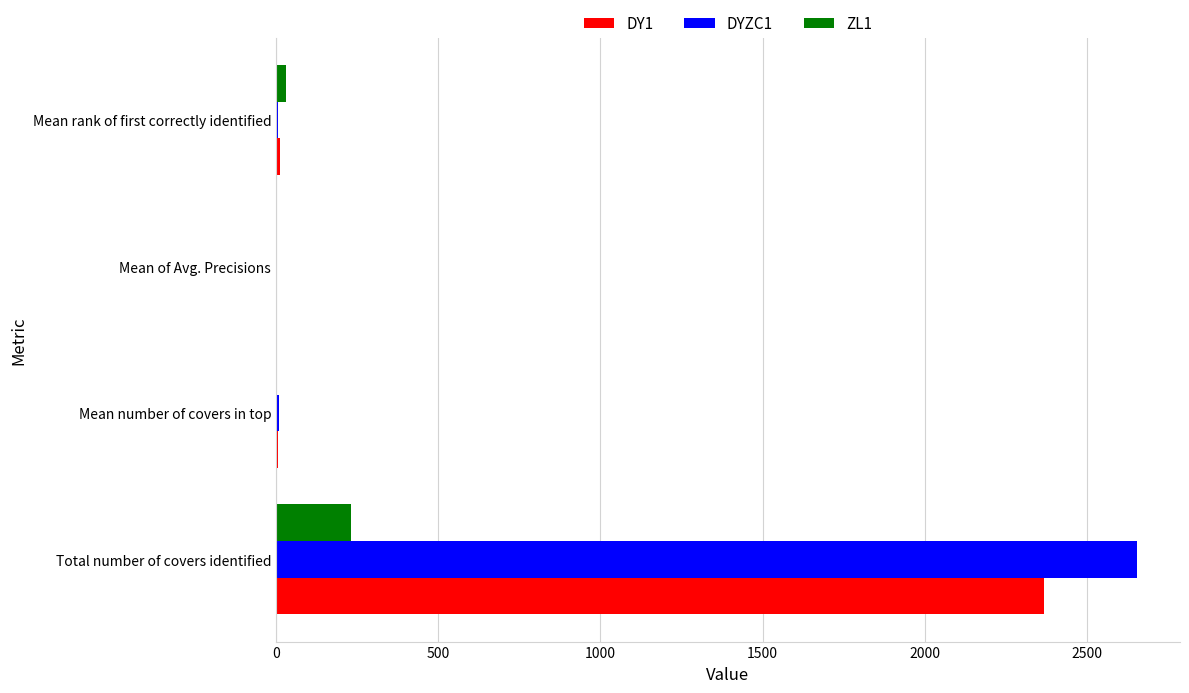

True or false: DYZC1 has a value of 2654.0 at Total number of covers identified.

True